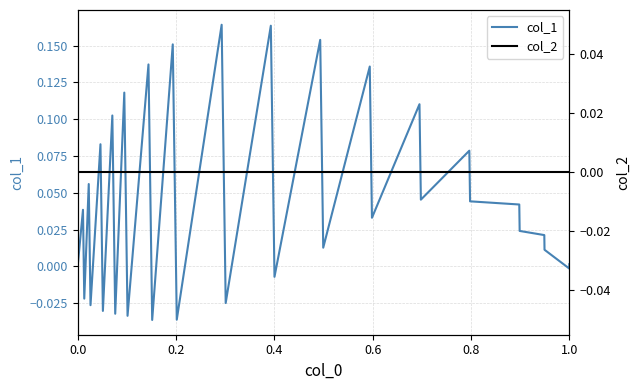

At how many categories does at least one series exceed 0?

22